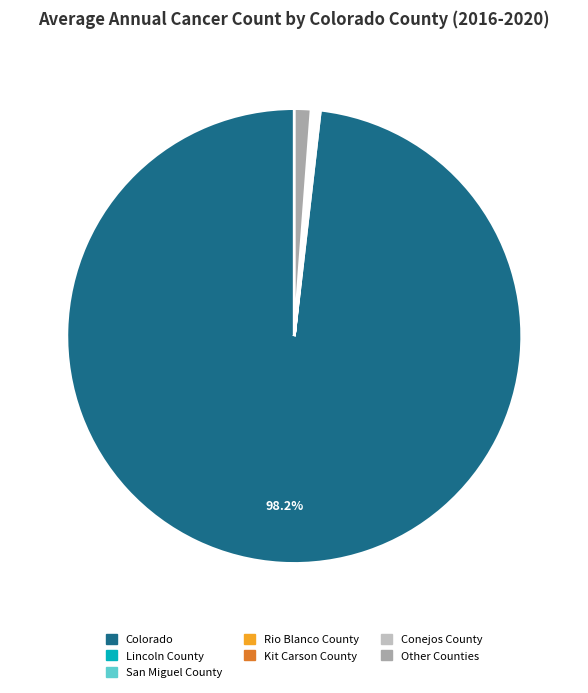

Is there a majority slice in this chart?

Yes